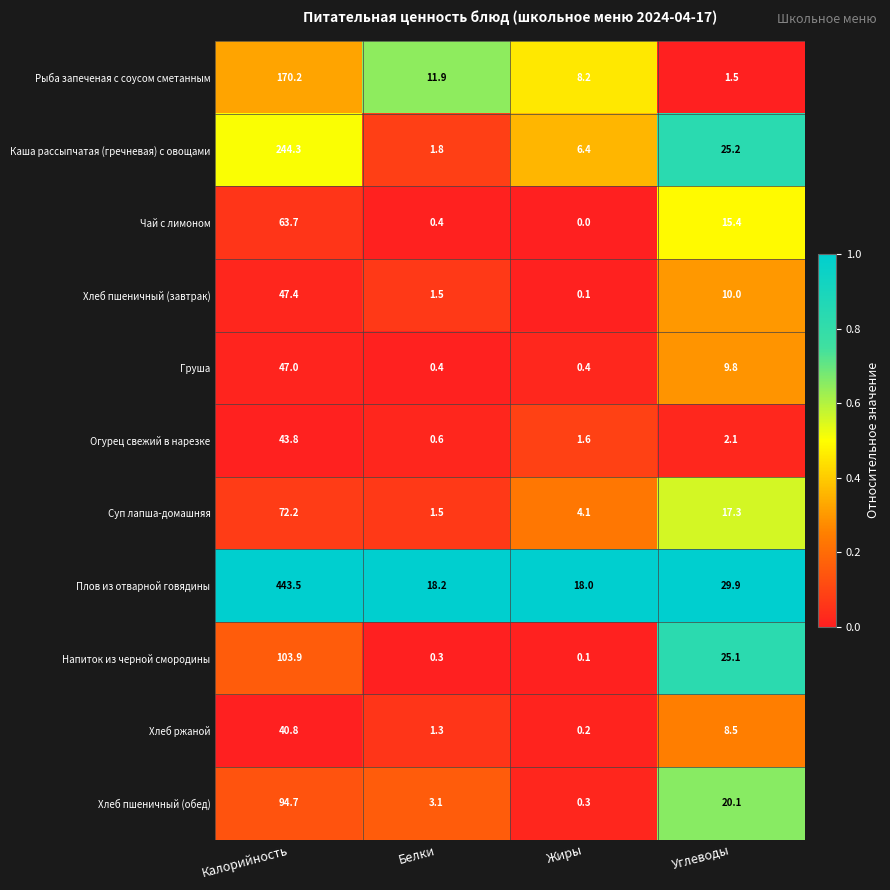

Which series has the largest total across all categories?

Плов из отварной говядины